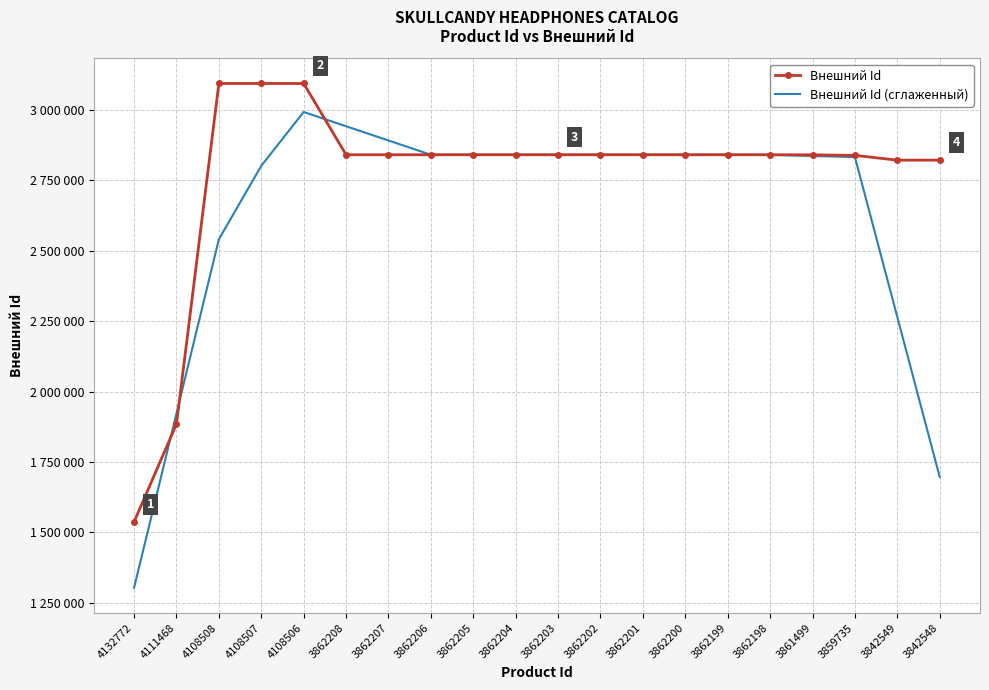

Which series ends up on top after the final intersection of Внешний Id and Внешний Id (сглаженный)?

Внешний Id